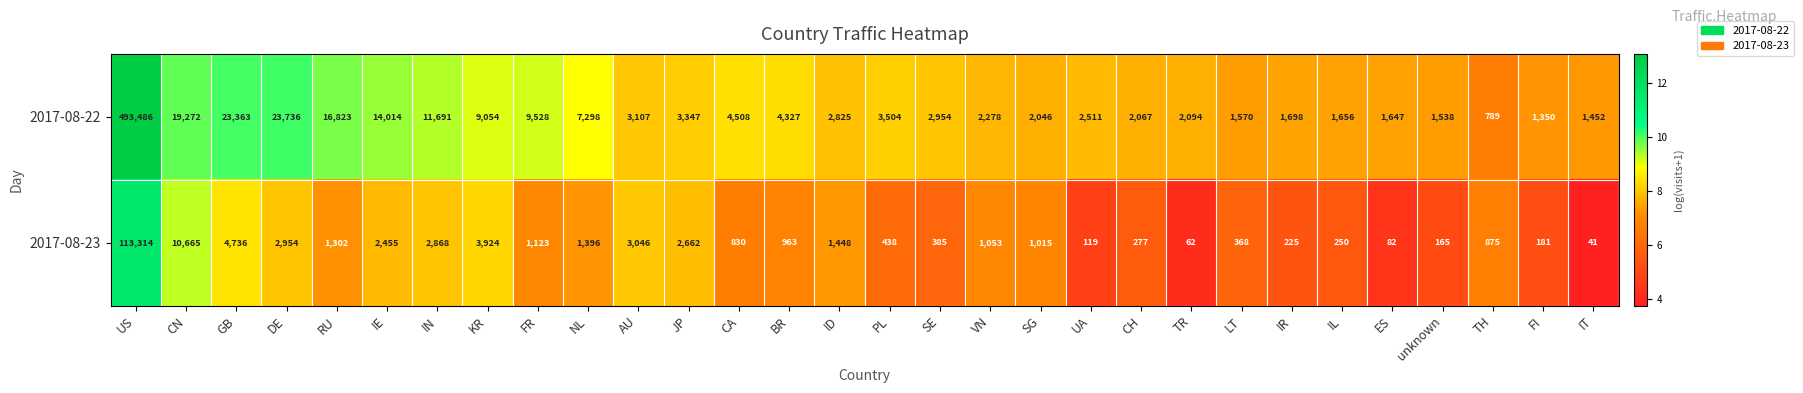

Which category has the lowest value in the 2017-08-22 series?

TH